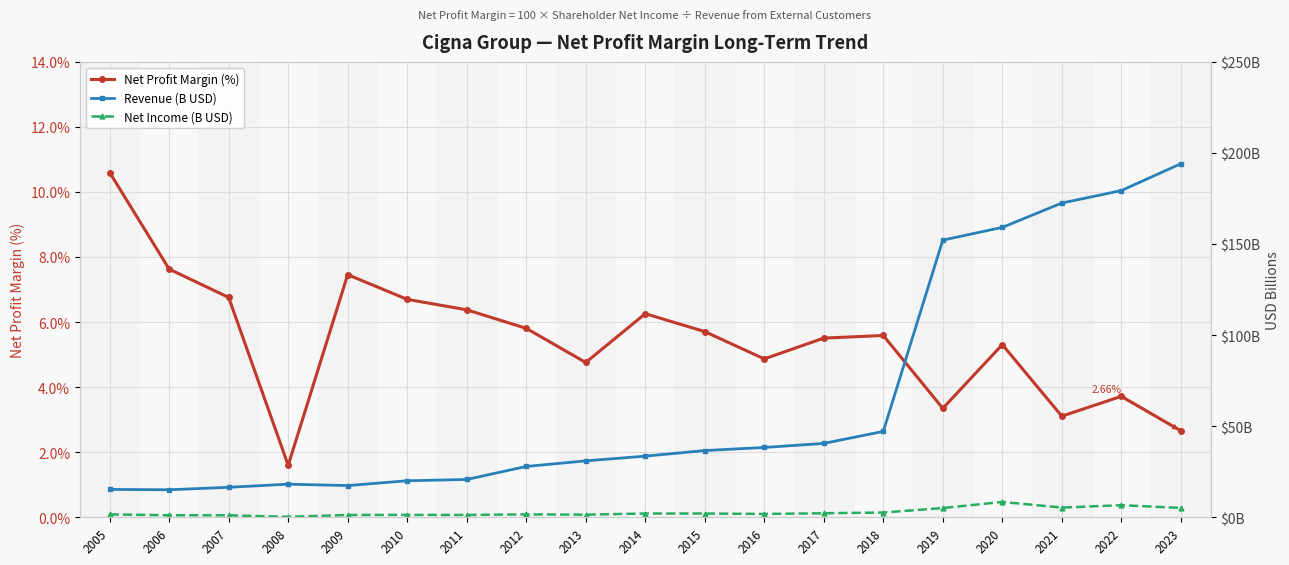

What is the greatest value displayed?

194.1